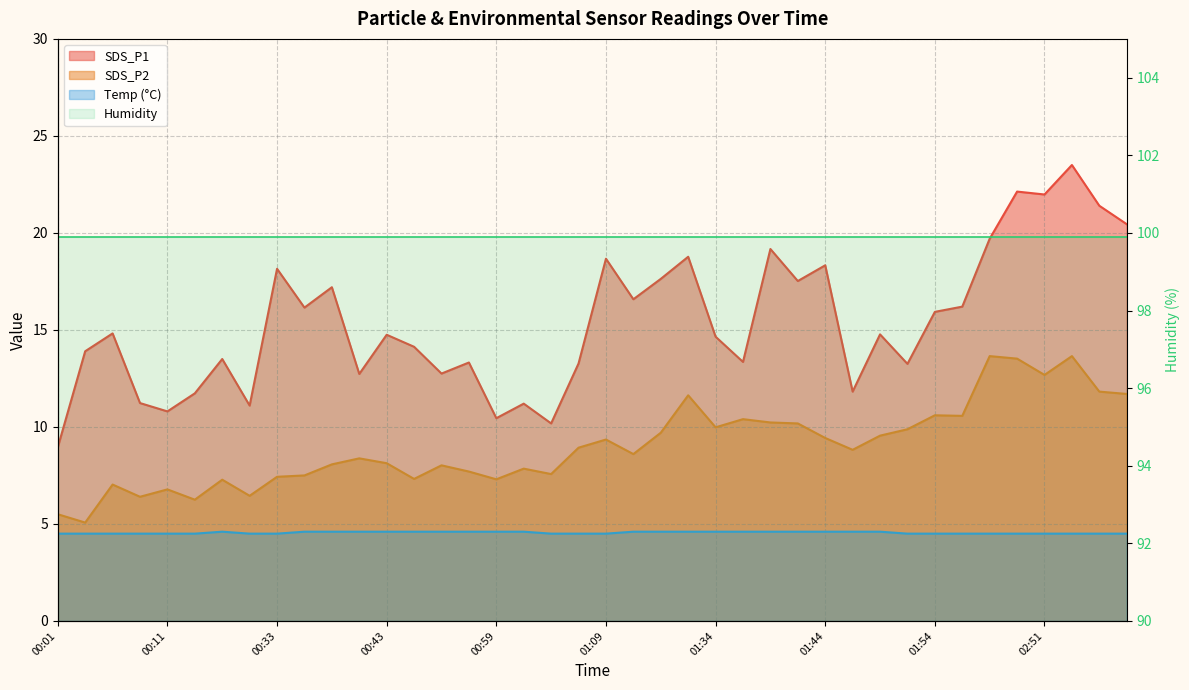

What position from the right is 01:46?

11